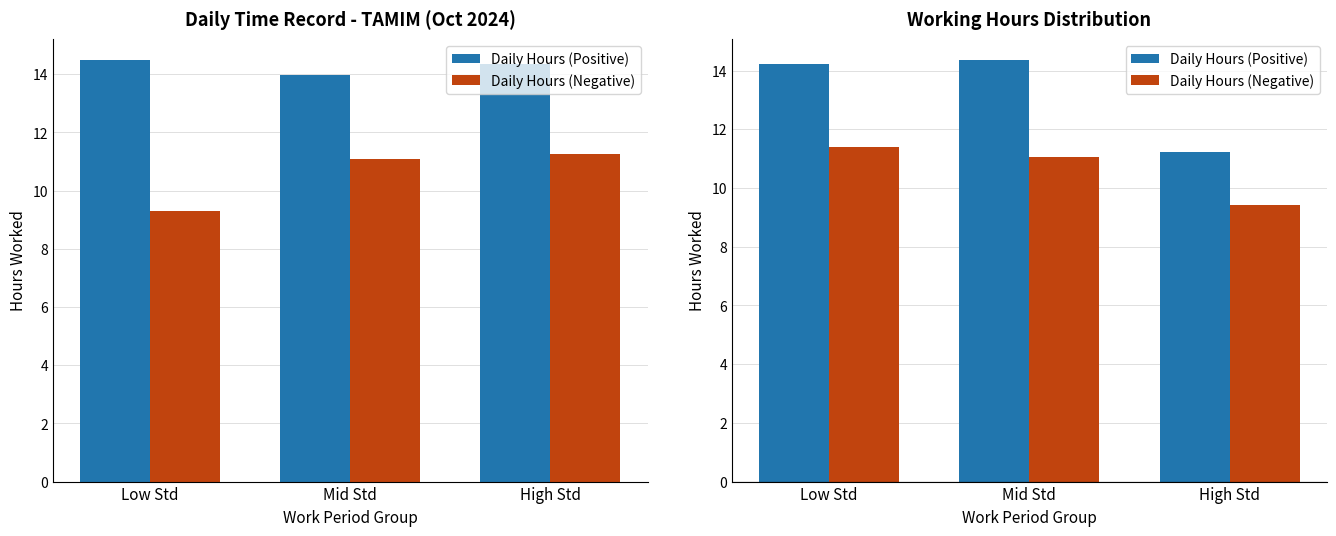

What is the label of the 2nd bar from the right?

Mid Std